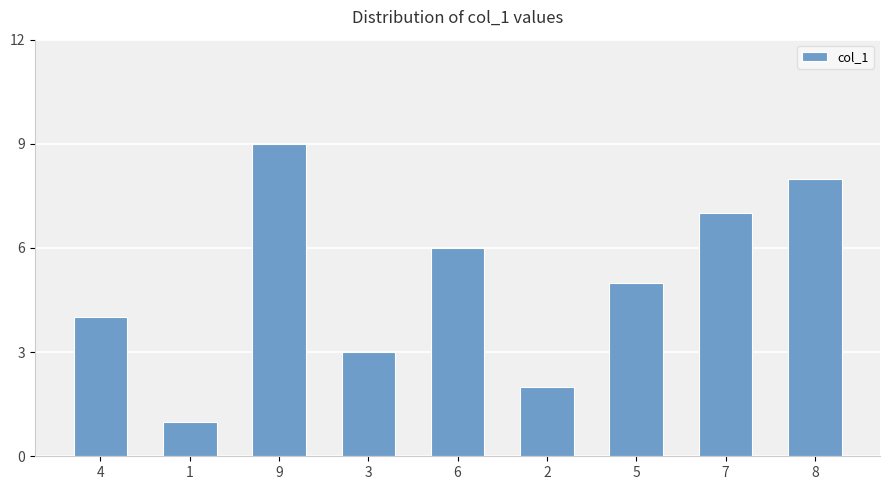

Which has a higher value, 6 or 5?

6